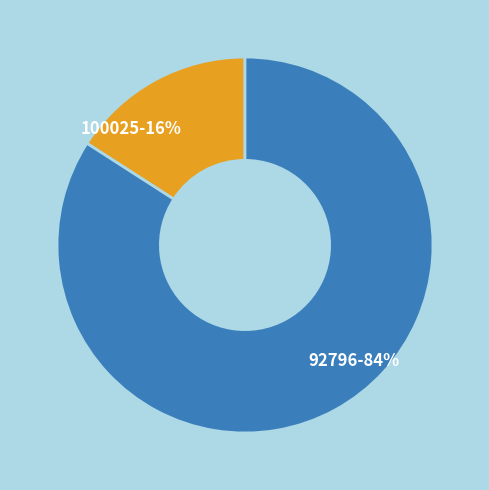

Is it true that 100025 is 25% of the pie?

False